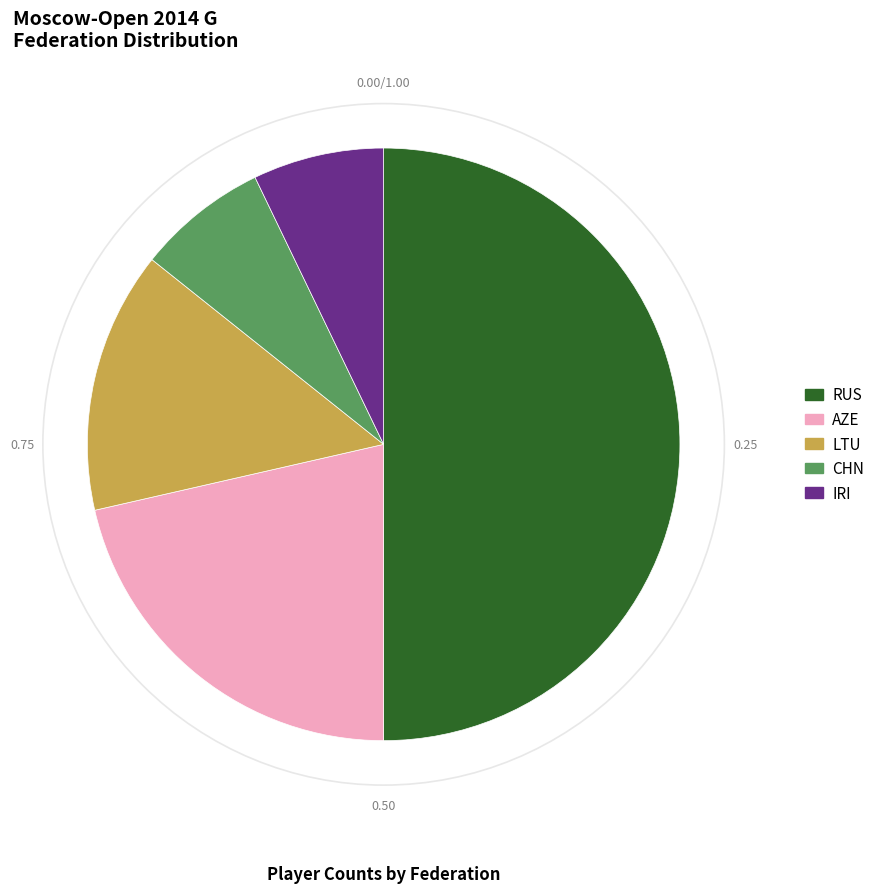

What is the ratio of the value at RUS to the value at CHN?

7.0